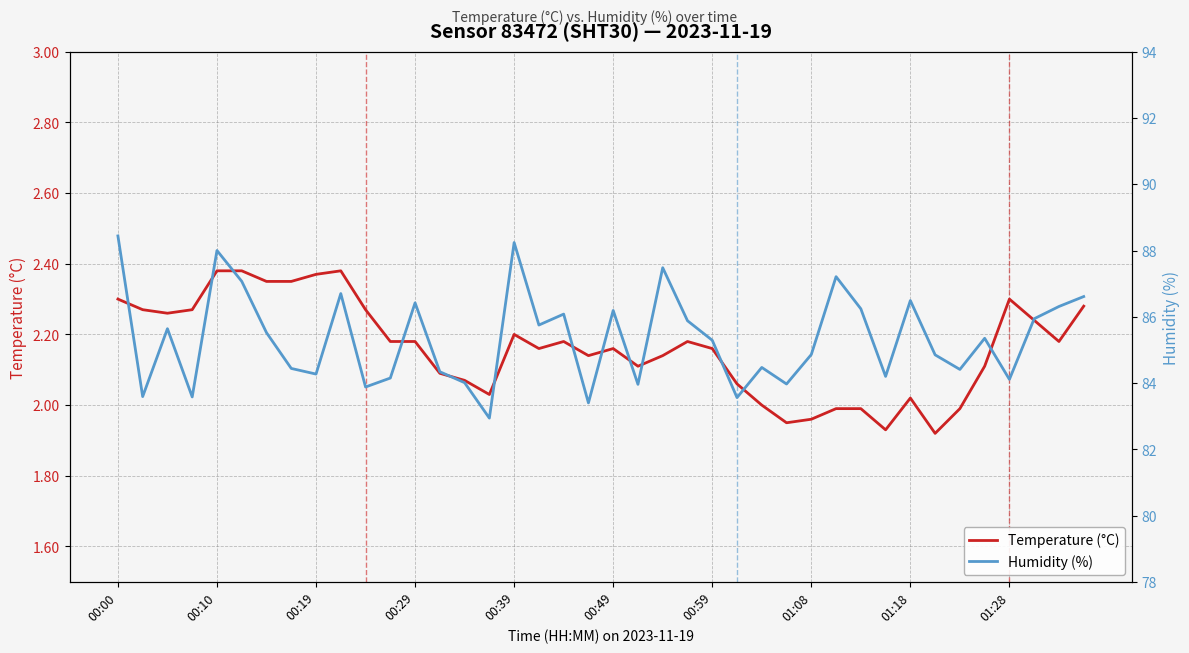

True or false: Humidity (%) has more than 1 points higher than both neighbors.

True